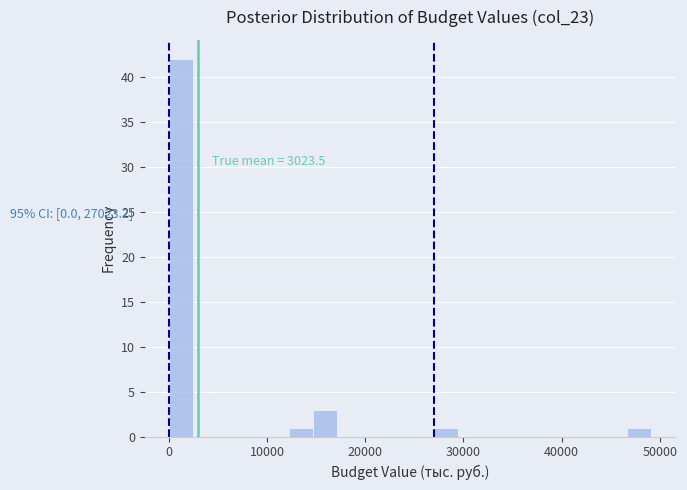

Read against the x-axis, roughly where is the centre of the tallest bar?

1000